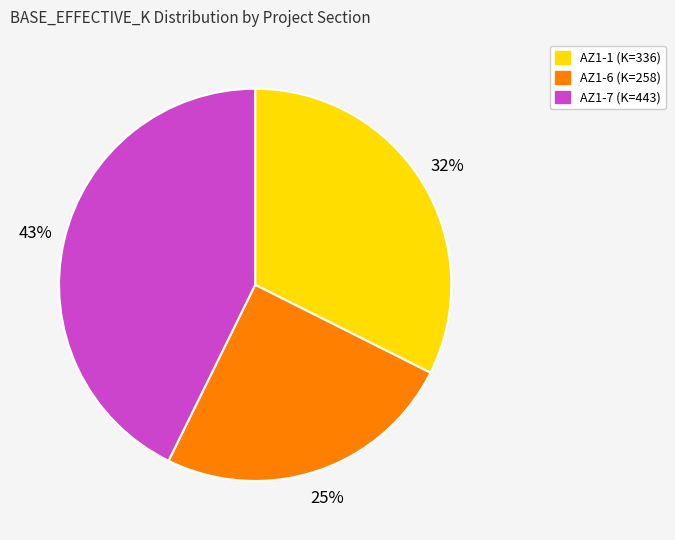

Rank the categories by value from lowest to highest.

AZ1-6, AZ1-1, AZ1-7